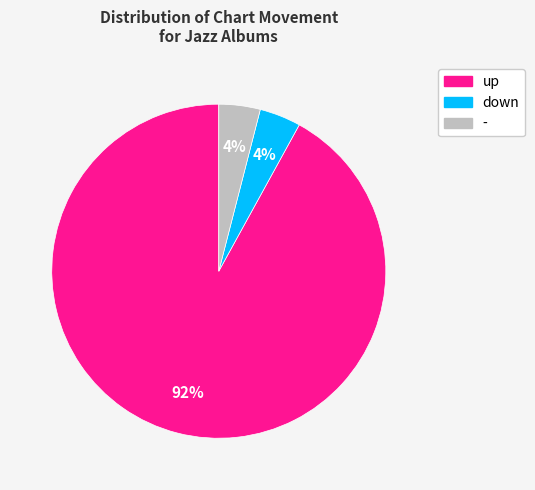

What percentage is the down slice, to the nearest percent?

4%